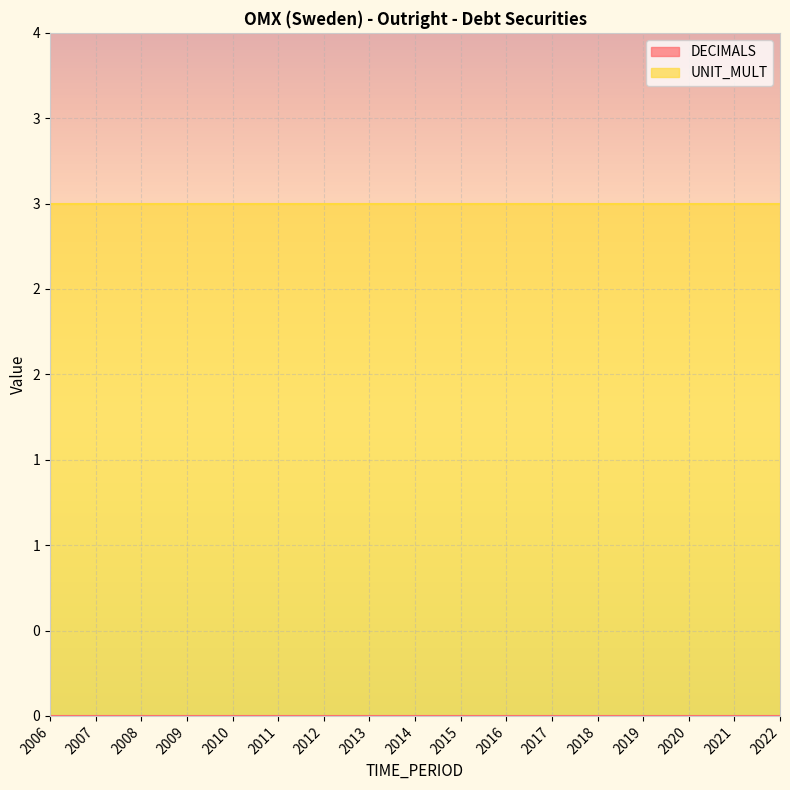

List the labels in order of DECIMALS value, smallest first.

2006, 2007, 2008, 2009, 2010, 2011, 2012, 2013, 2014, 2015, 2016, 2017, 2018, 2019, 2020, 2021, 2022